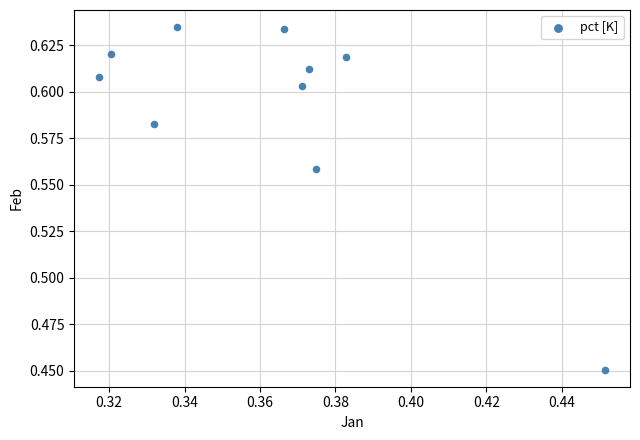

What is the average X value?

0.4